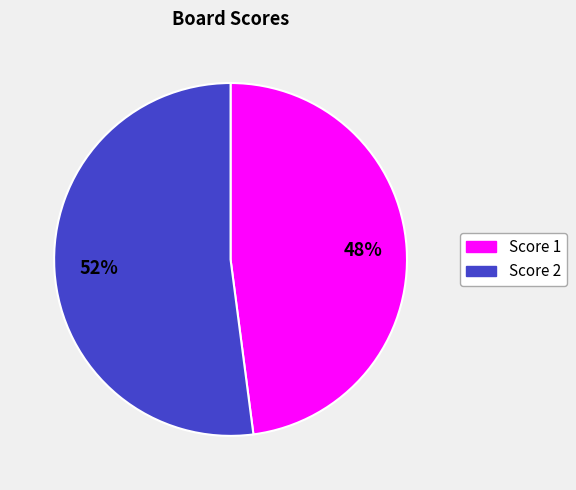

To the nearest percent, what is the difference between the largest and smallest slice percentages?

4%